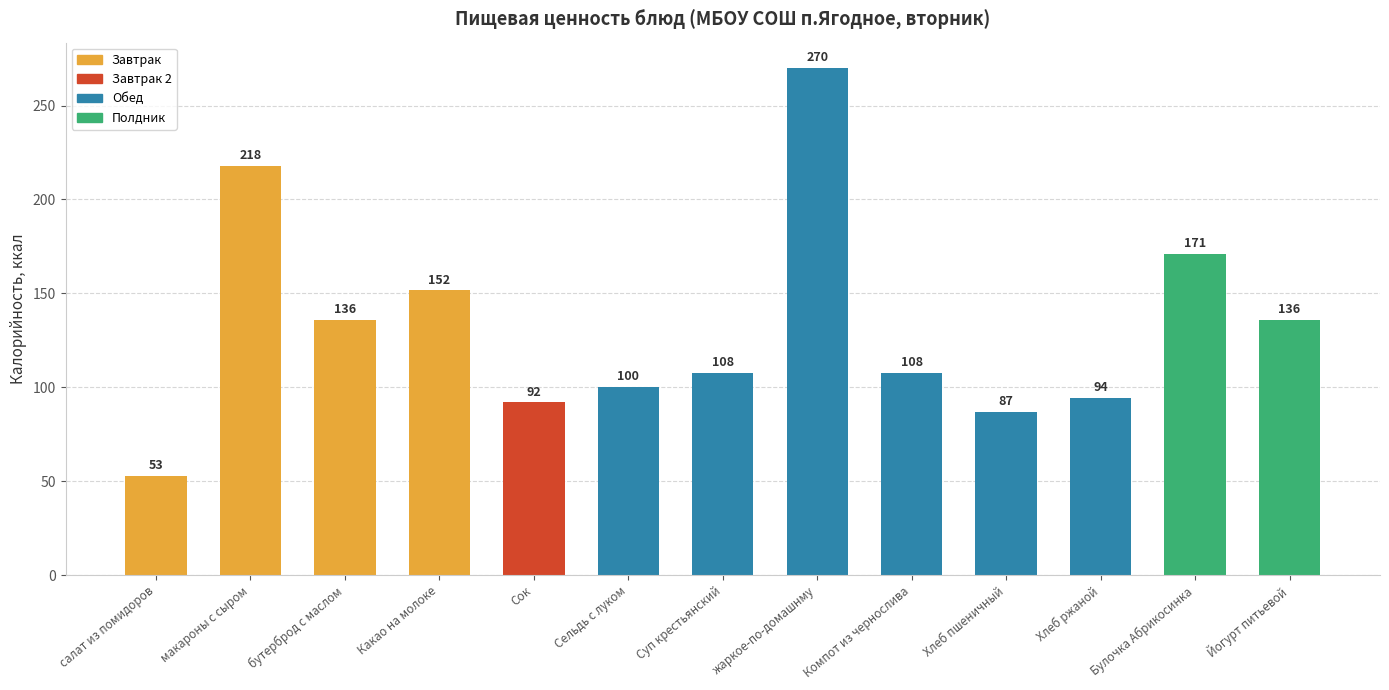

True or false: the data shows 287.3 at макароны с сыром.

False